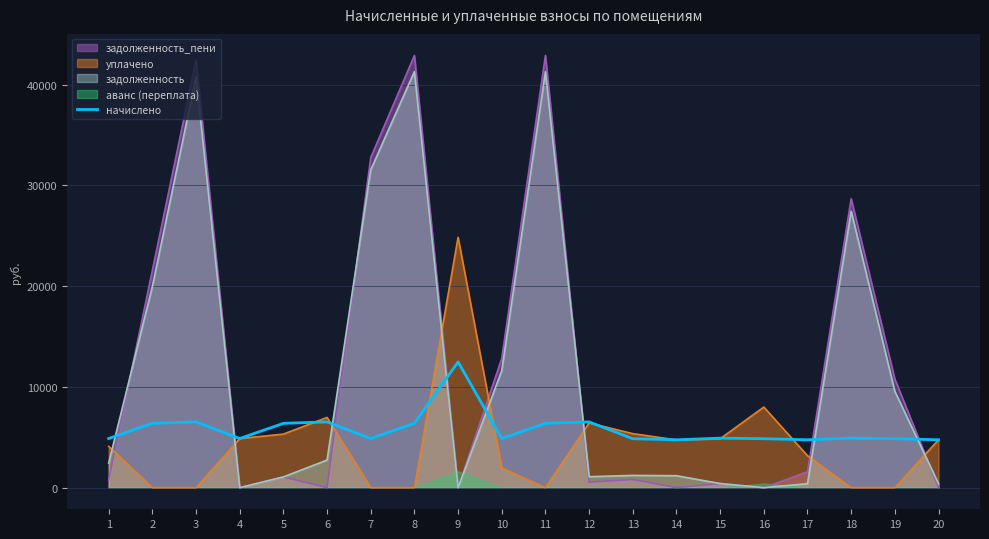

The value of задолженность_пени at 8 is 74709.0. True or false?

False